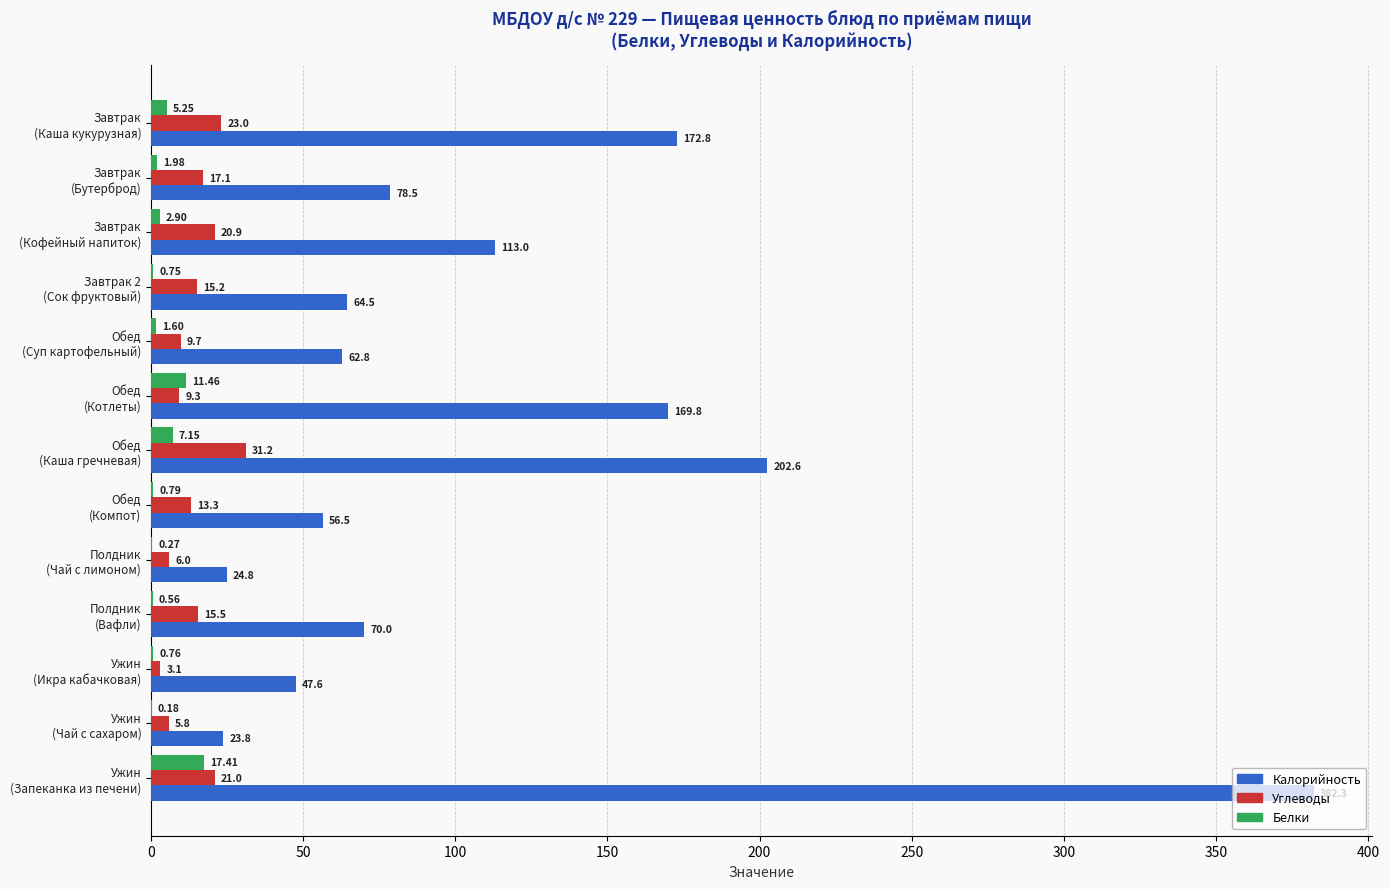

What is the sum of all Калорийность values?

1469.0